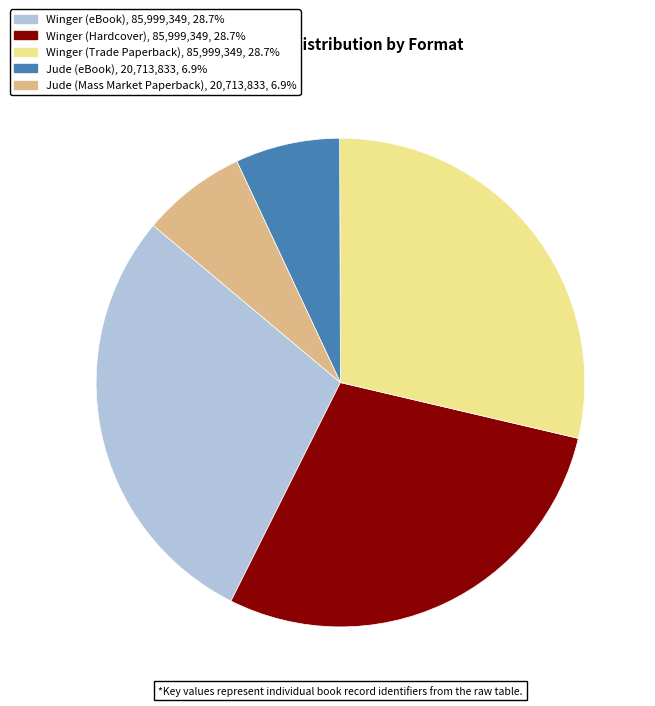

How many segments does this pie chart have?

5